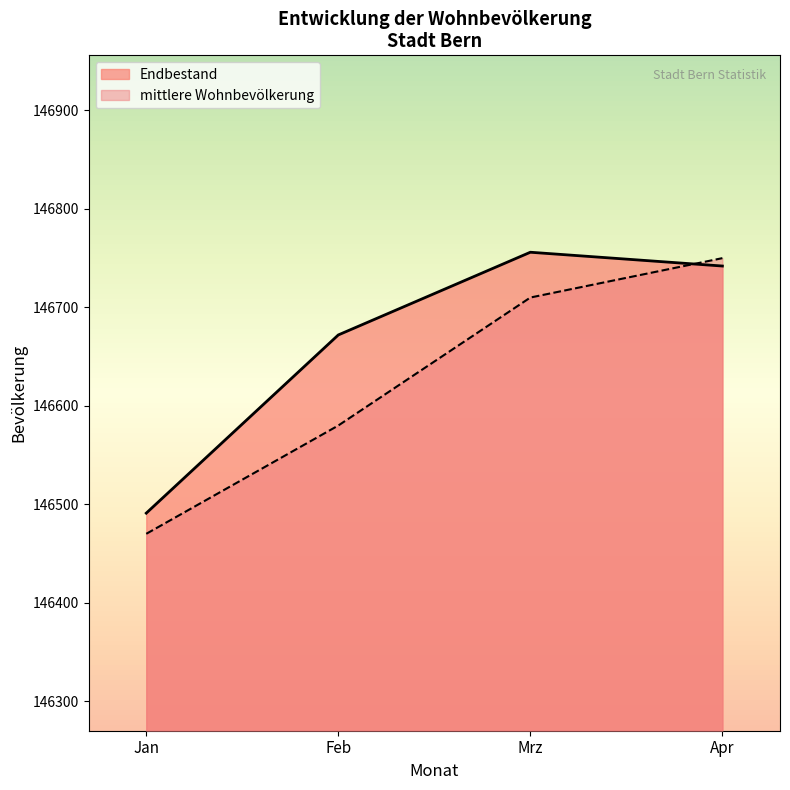

At Mrz, list the series in order from smallest to largest.

mittlere Wohnbevölkerung, Endbestand